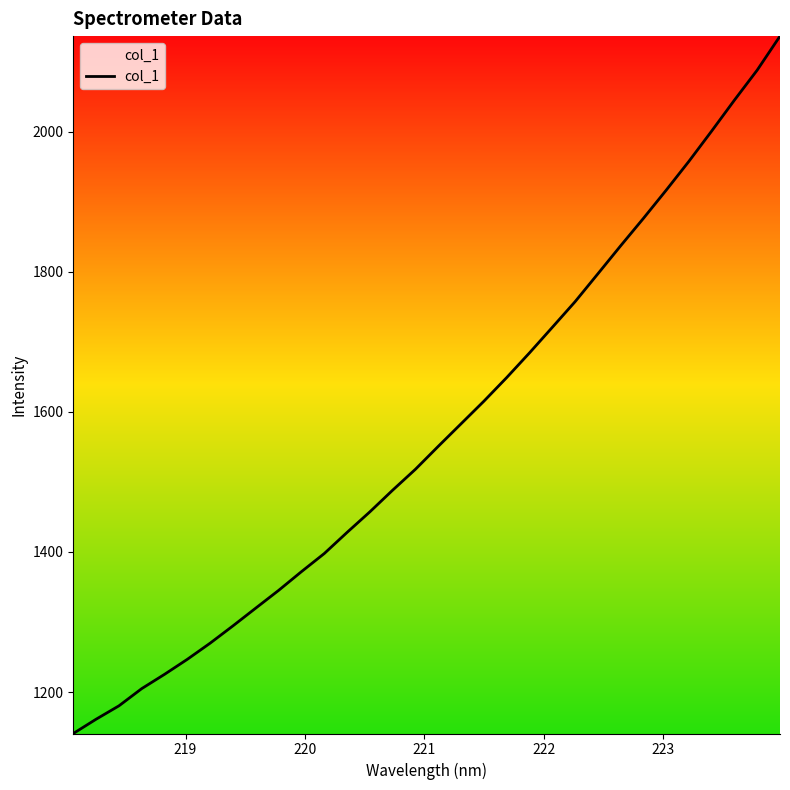

What is the smallest value displayed?

1140.8